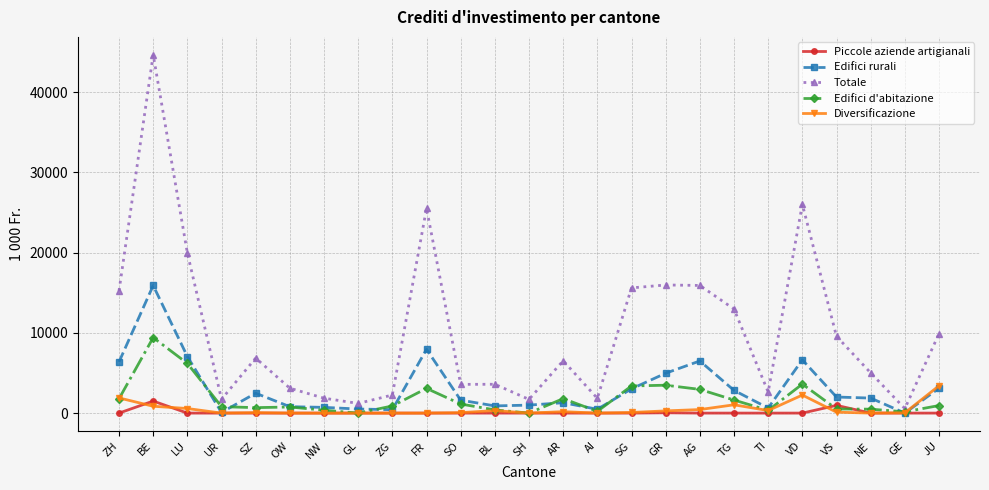

Which series has the largest total across all categories?

Totale